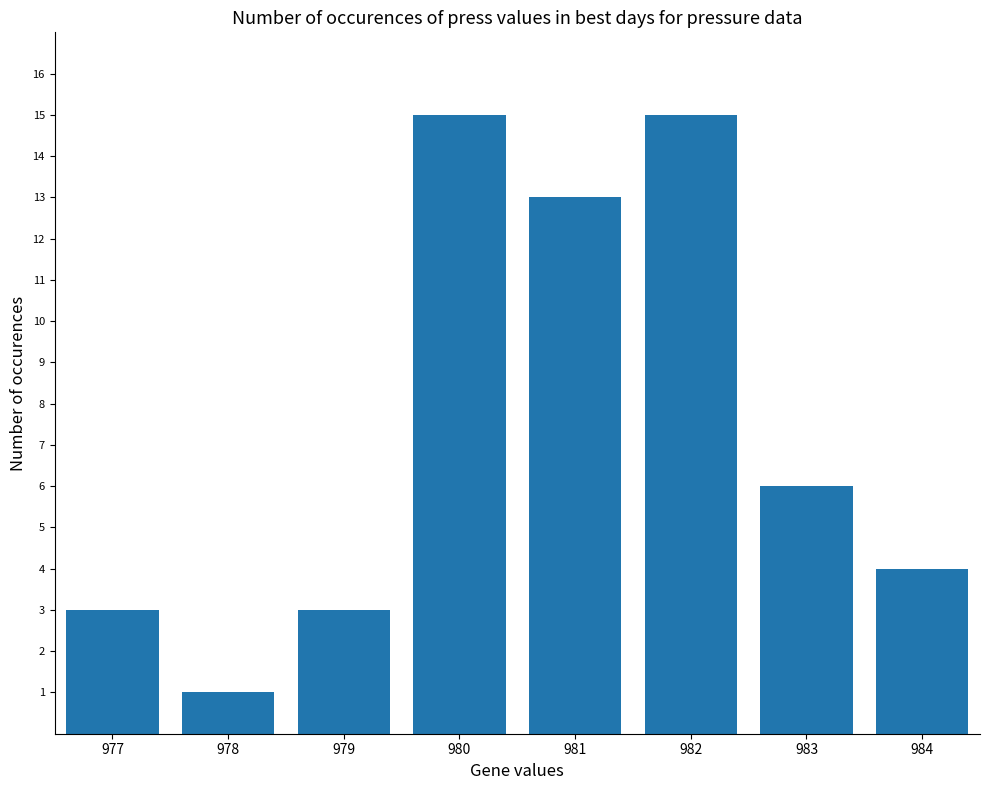

Reading left to right, what are all the values shown in this chart?

3	1	3	15	13	15	6	4